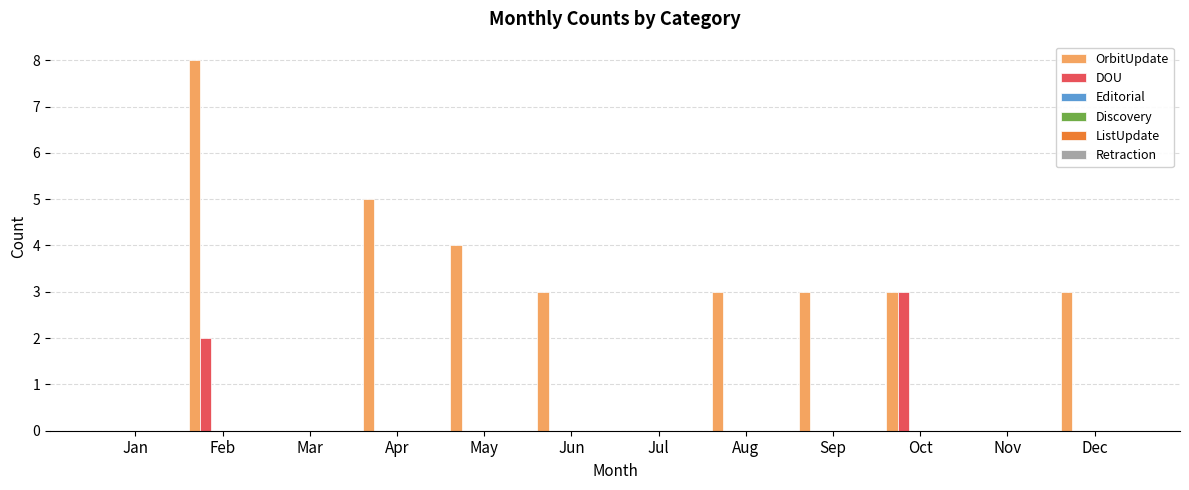

Which series has the largest total across all categories?

OrbitUpdate